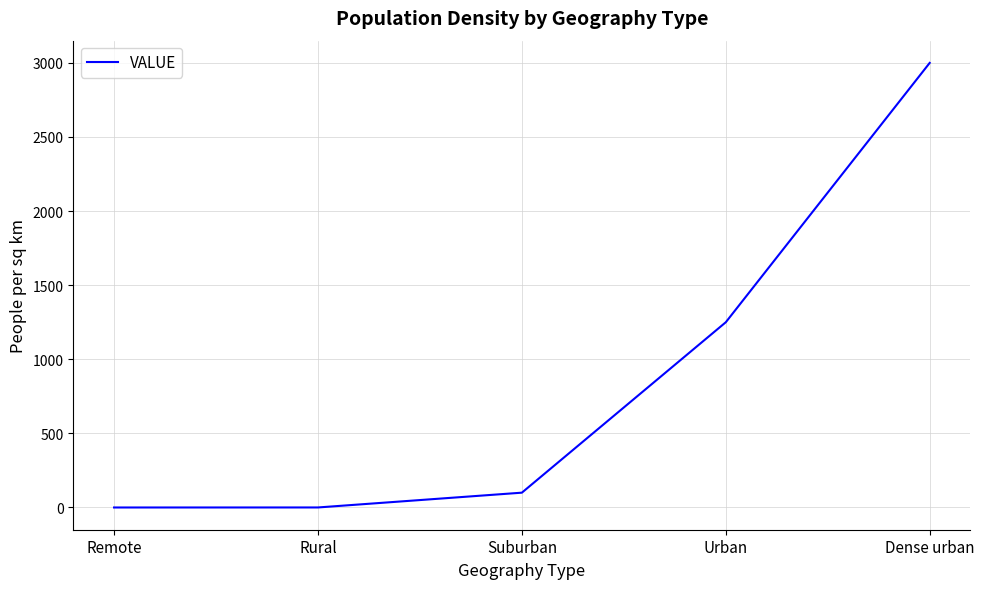

True or false: there are more than 1 points higher than both neighbors.

False